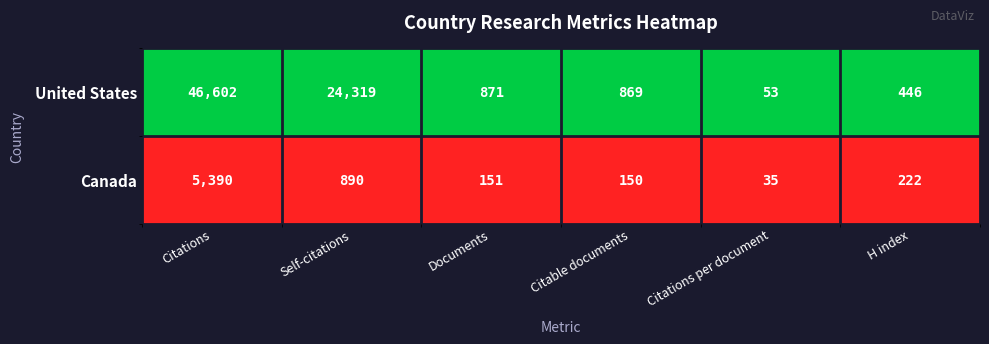

Count the number of categories in the chart.

6